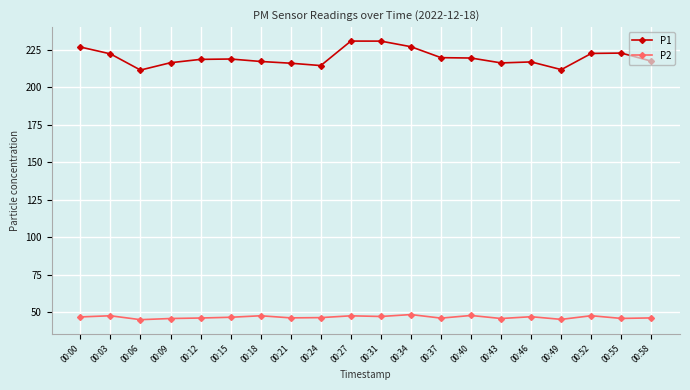

True or false: P1 and P2 cross at least once.

False